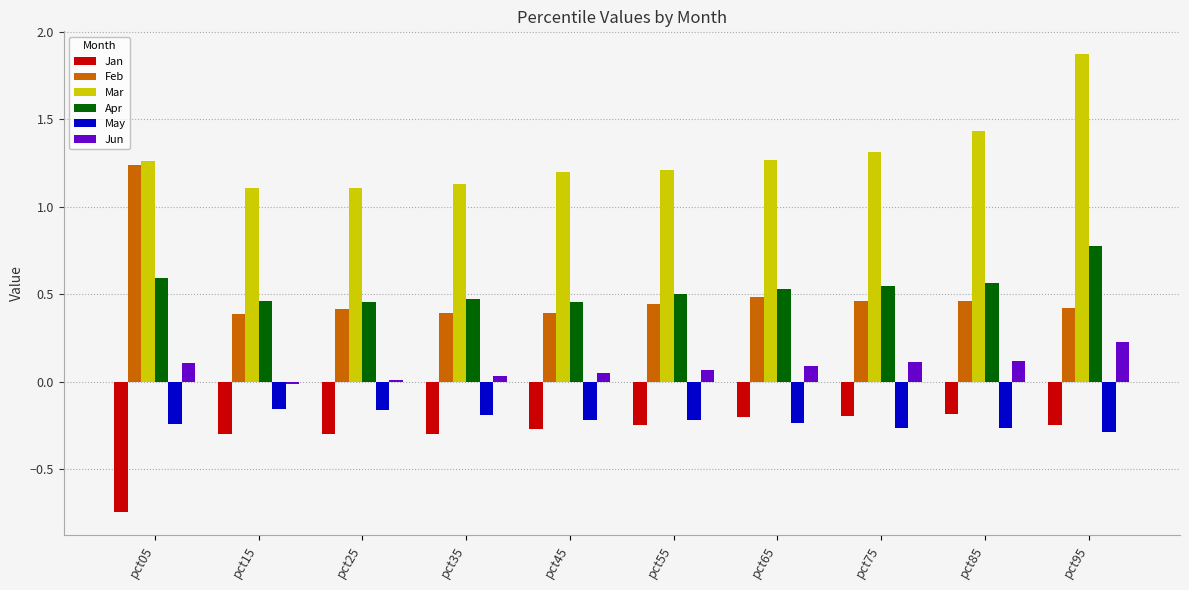

What is the total value across all series at pct15?

1.5